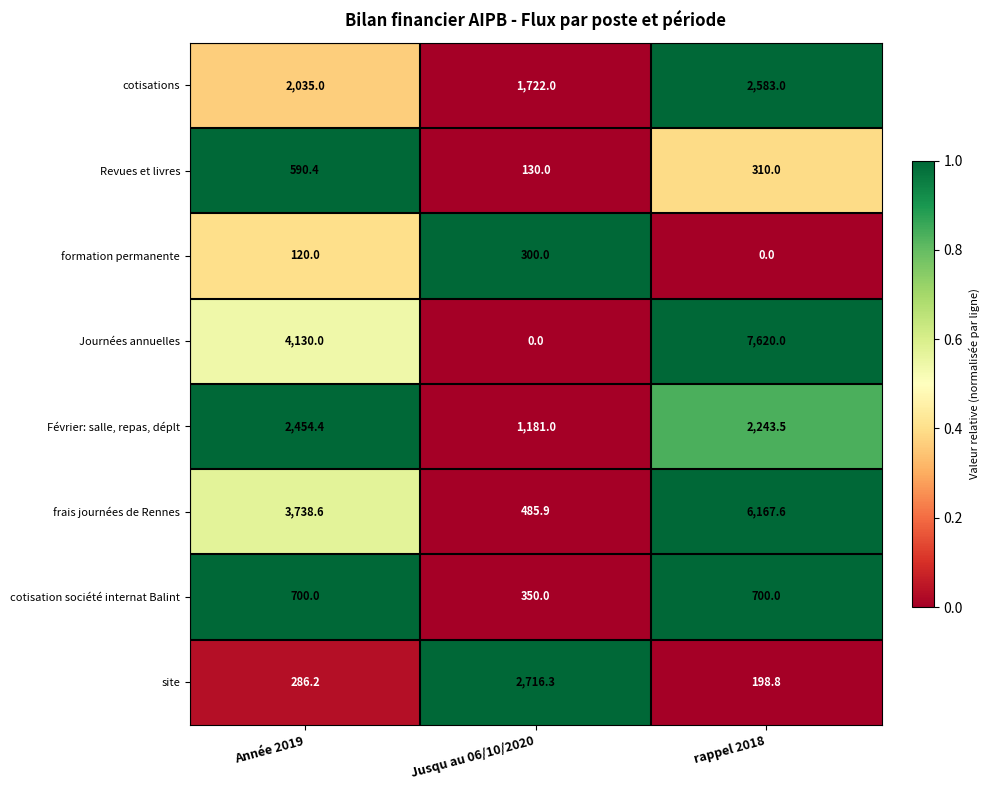

Rank the series by their maximum value, from lowest to highest.

formation permanente, Revues et livres, cotisation société internat Balint, Février: salle, repas, déplt, cotisations, site, frais journées de Rennes, Journées annuelles